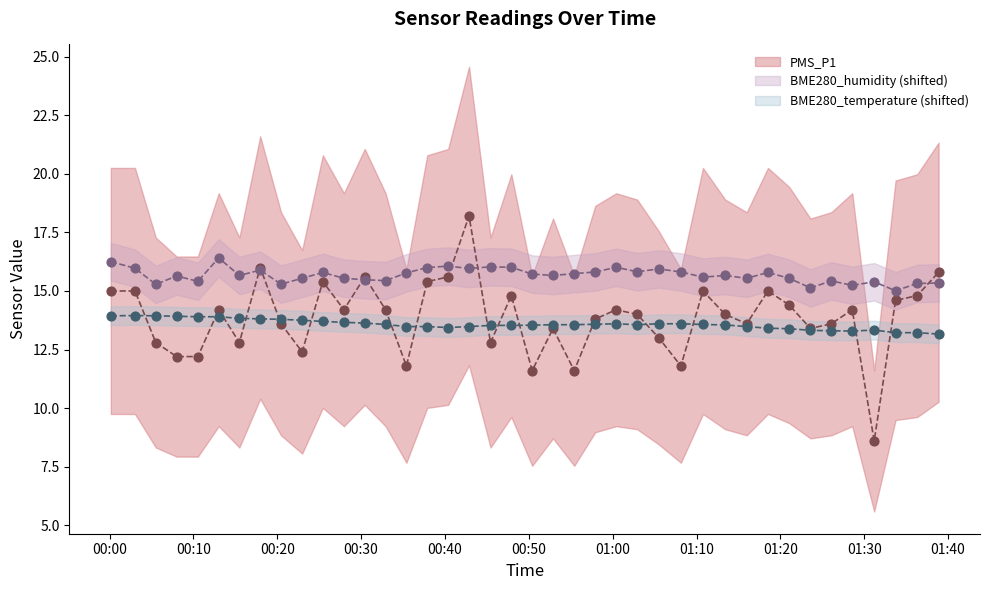

What are all the series names shown in the legend?

PMS_P1, BME280_humidity, BME280_temperature